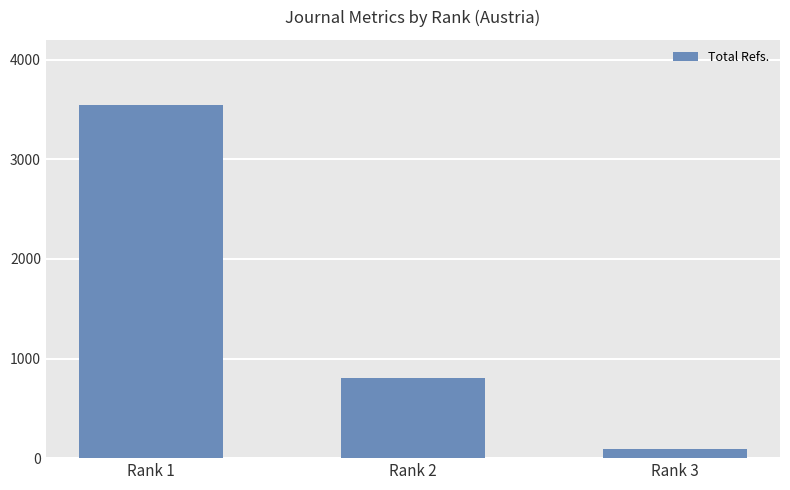

Approximately how many times larger is the value at Rank 1 compared to Rank 3?

36.9